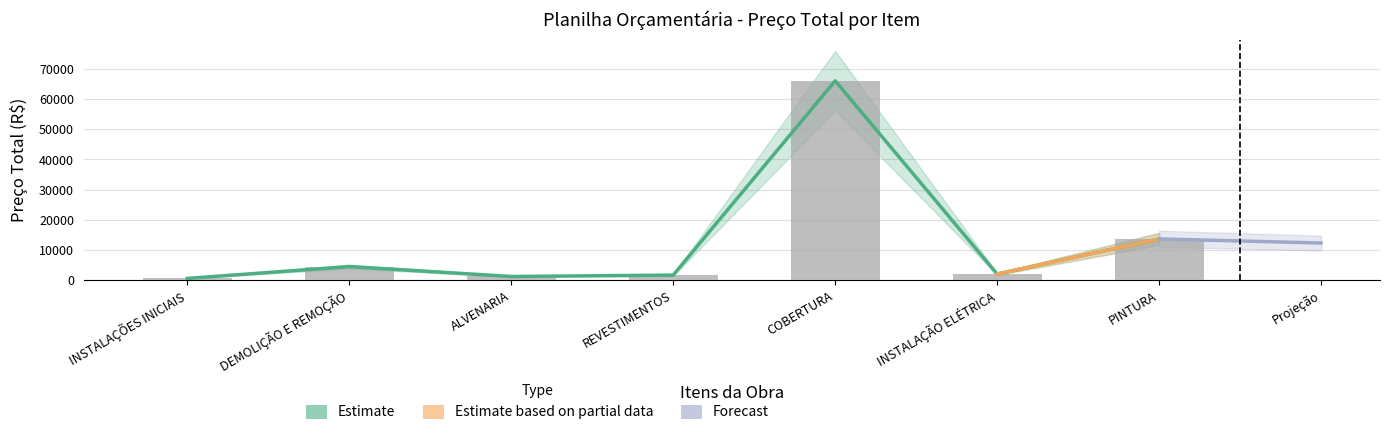

What is the value of the 6th bar from the left?

1931.2